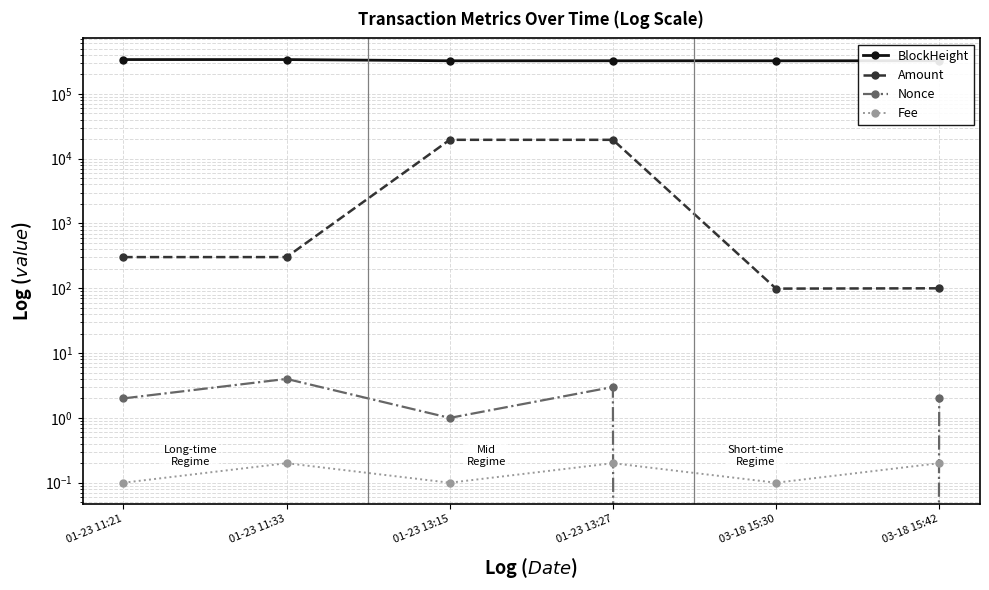

True or false: Fee has more than 0 interior local peaks.

True